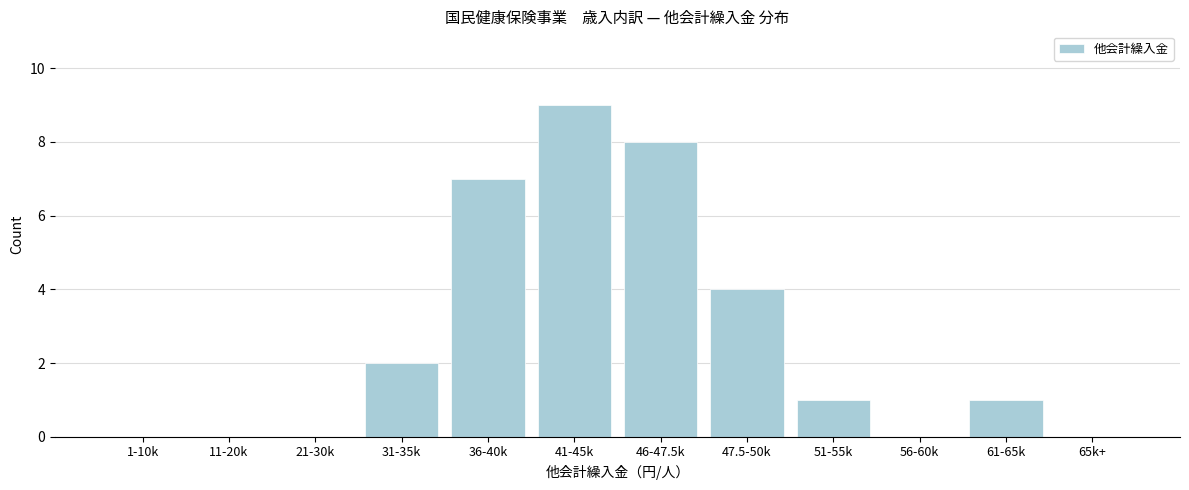

Reading left to right, what are all the values shown in this chart?

1-10k=0	11-20k=0	21-30k=0	31-35k=2	36-40k=7	41-45k=9	46-47.5k=8	47.5-50k=4	51-55k=1	56-60k=0	61-65k=1	65k+=0